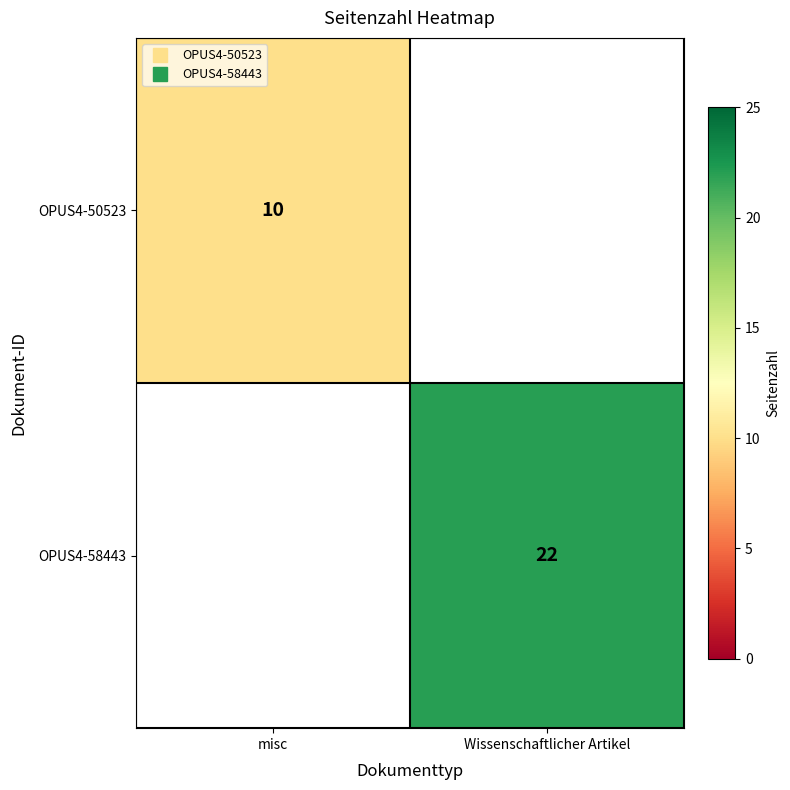

What is the sum of the OPUS4-50523 values at Wissenschaftlicher Artikel and misc?

10